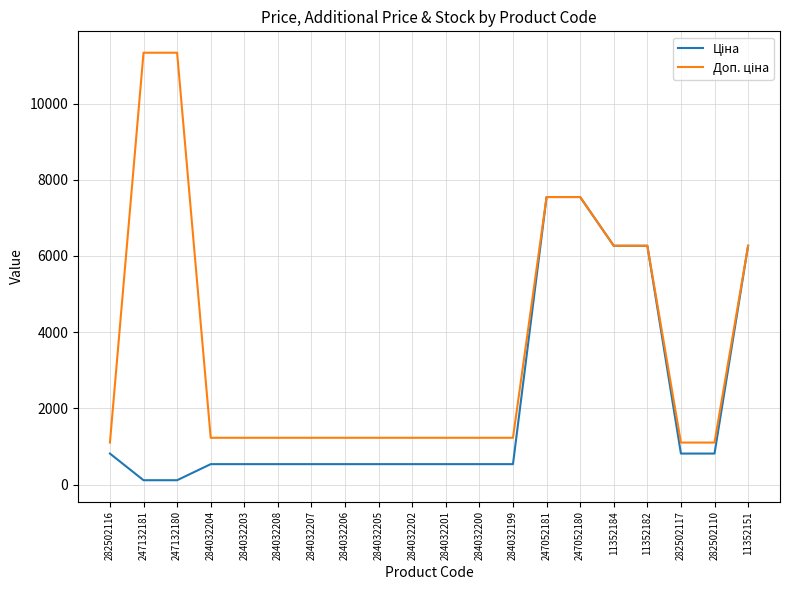

Does the chart display data point markers on the line(s)?

No